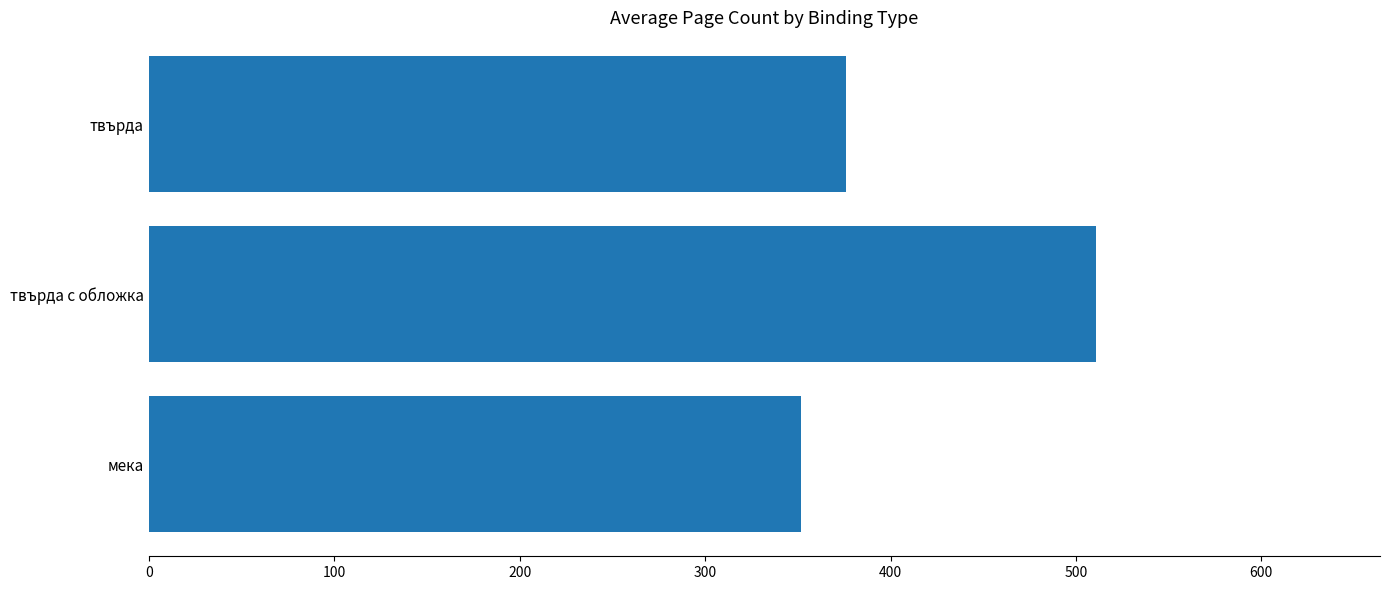

At which label is the value closest to 431?

твърда